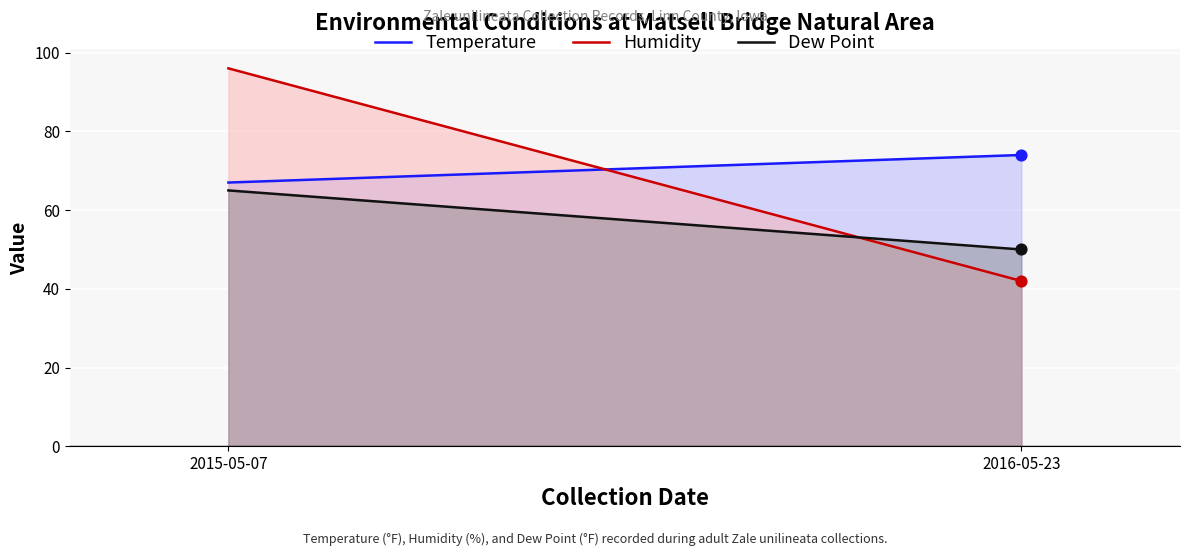

At which category is the sum across all series the highest?

2015-05-07